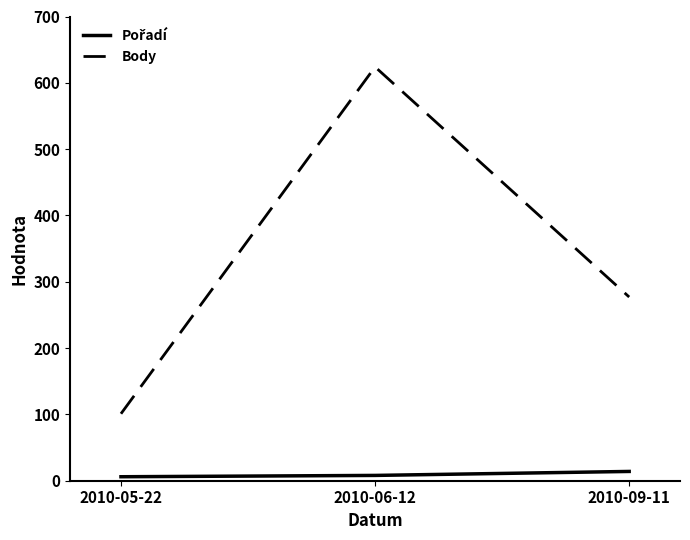

Is this an area chart (filled region under the line)?

No